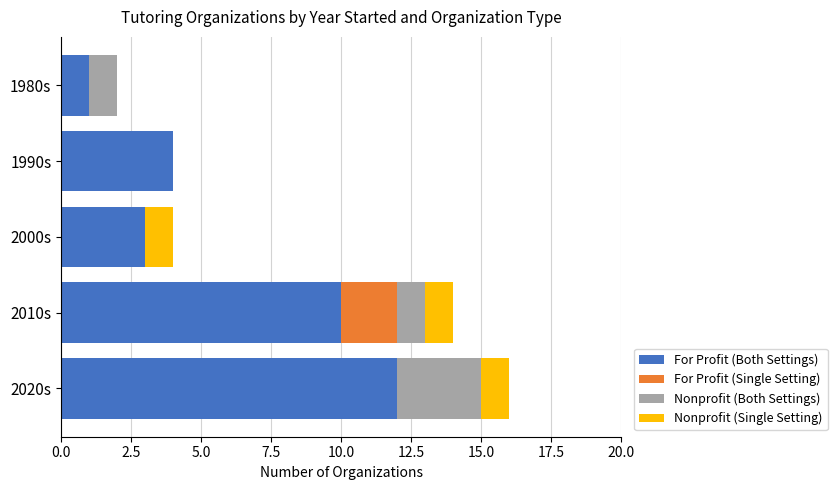

At which category is the sum across all series the highest?

2020s